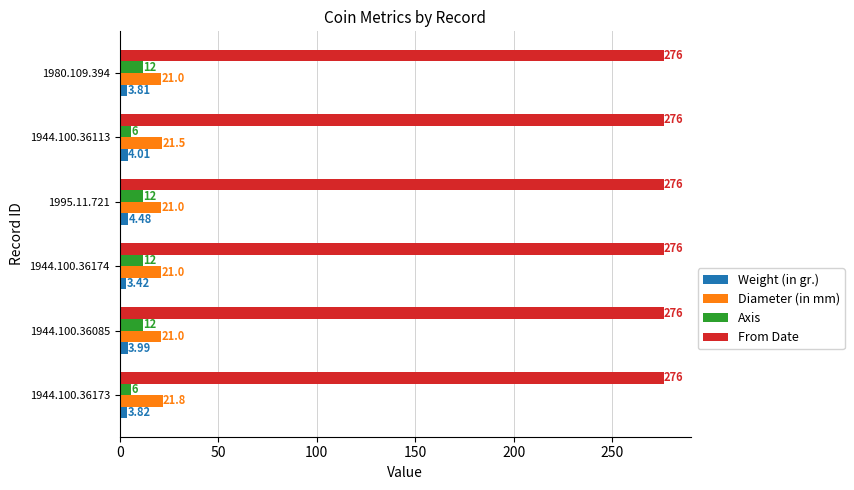

At how many categories does at least one series exceed 267?

6